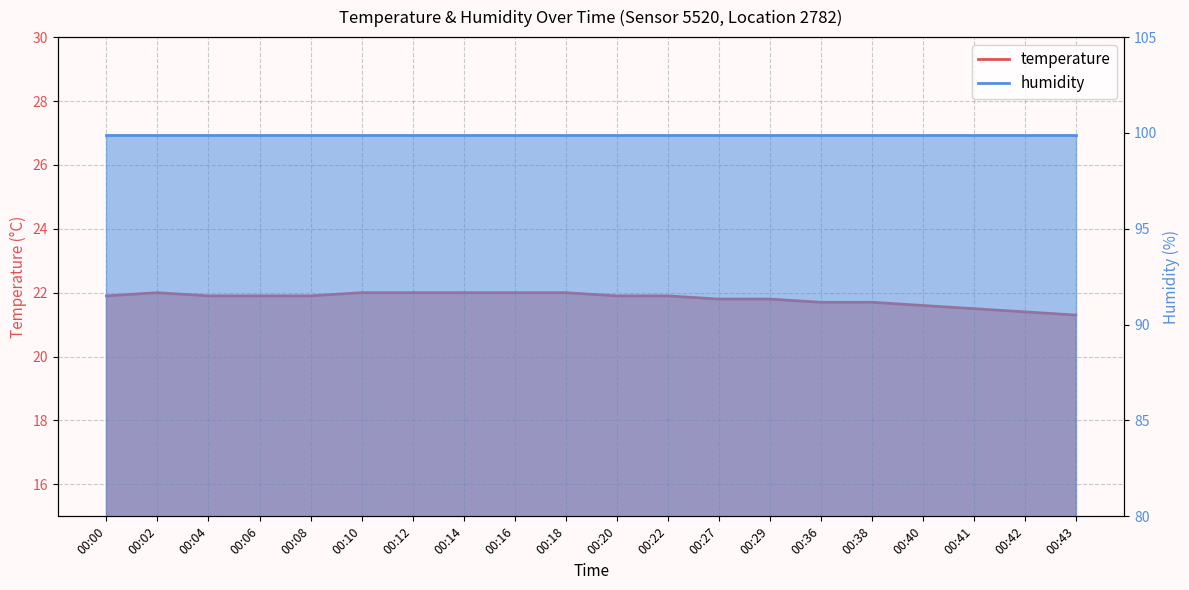

True or false: there are more than 1 points higher than both neighbors.

False